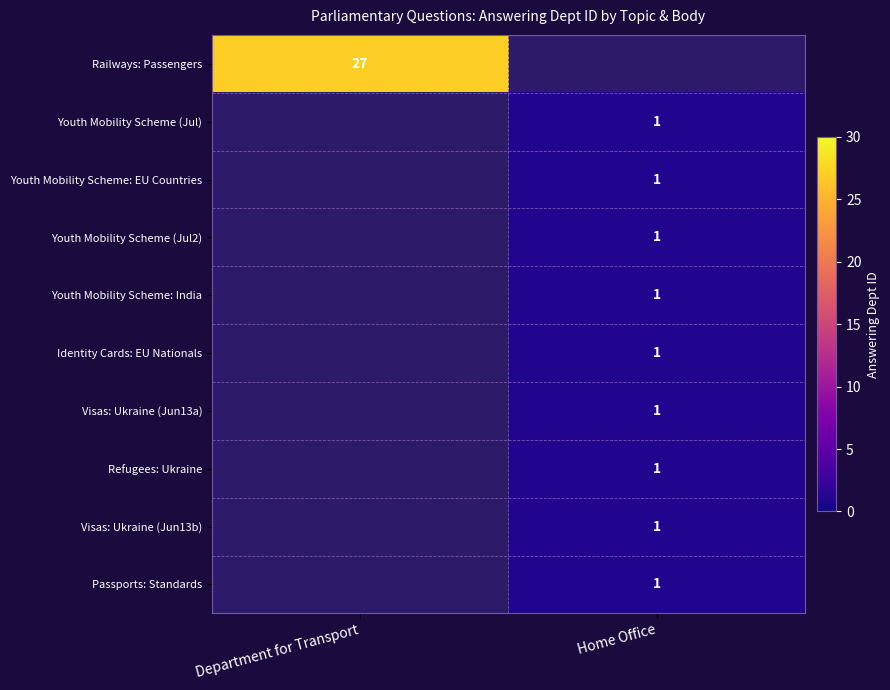

True or false: Railways: Passengers has a value of 46 at Department for Transport.

False